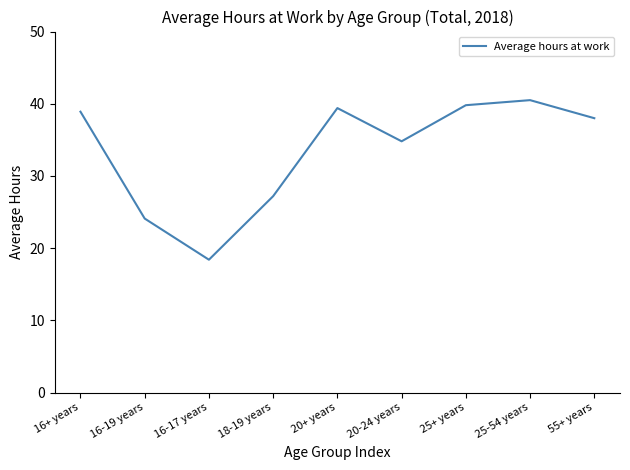

Reading left to right, transcribe all the data shown in this chart.

16+ years=38.9	16-19 years=24.1	16-17 years=18.4	18-19 years=27.2	20+ years=39.4	20-24 years=34.8	25+ years=39.8	25-54 years=40.5	55+ years=38.0